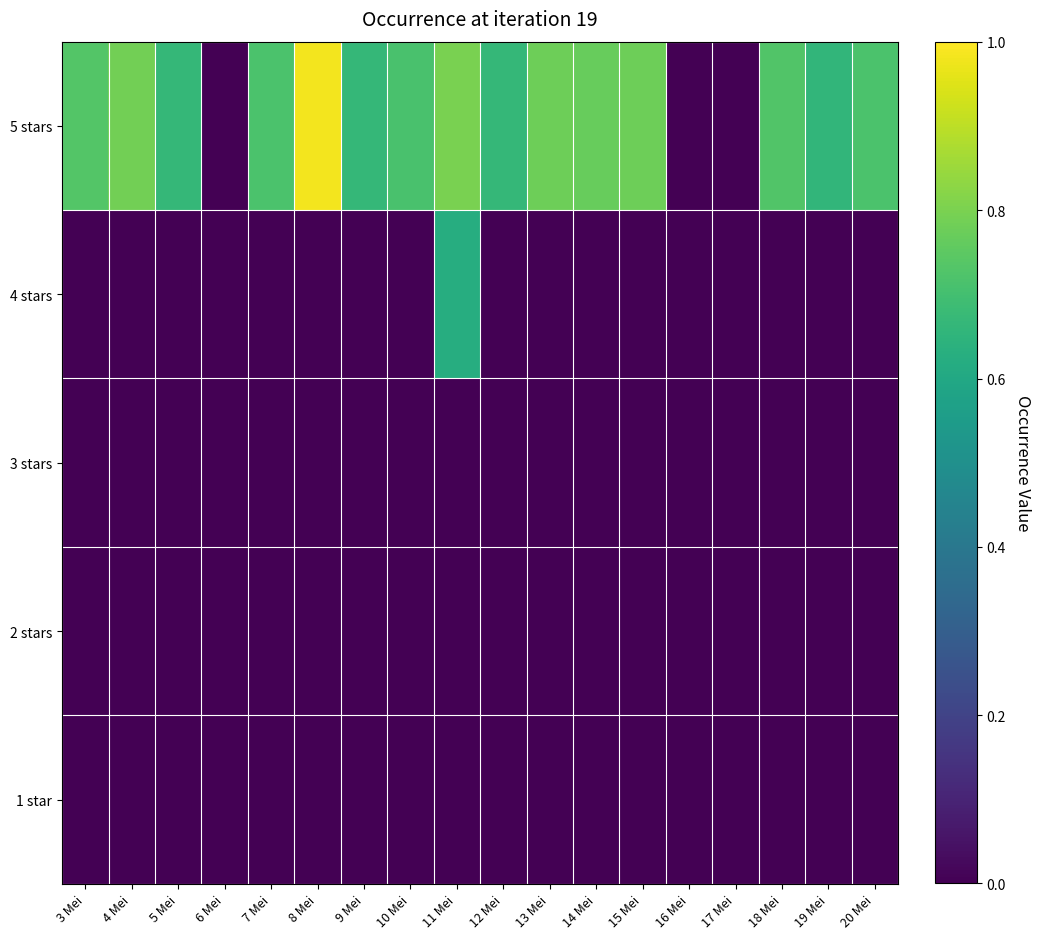

Rank the series at 7 Mei from highest to lowest value.

5 stars, 1 star, 2 stars, 3 stars, 4 stars